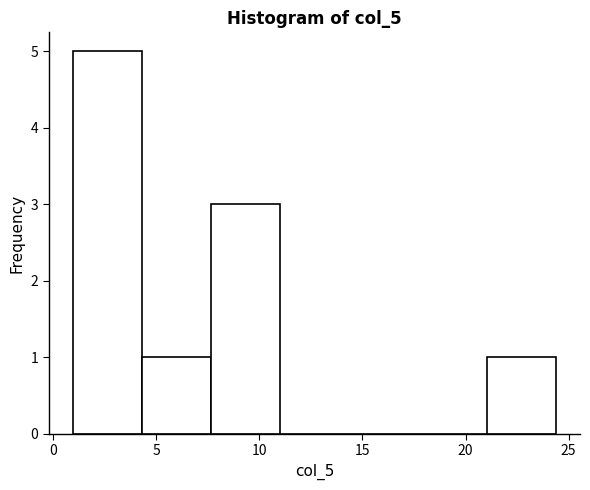

Reading left to right, list every bar in this chart as the range it spans on the x-axis followed by its height. Neither the bar edges nor the heights are printed on the chart, so give them approximately, as read against the axes.

1.0 to 4.5: 5
4.5 to 7.5: 1
7.5 to 11.0: 3
11.0 to 14.5: 0
14.5 to 17.5: 0
17.5 to 21.0: 0
21.0 to 24.5: 1